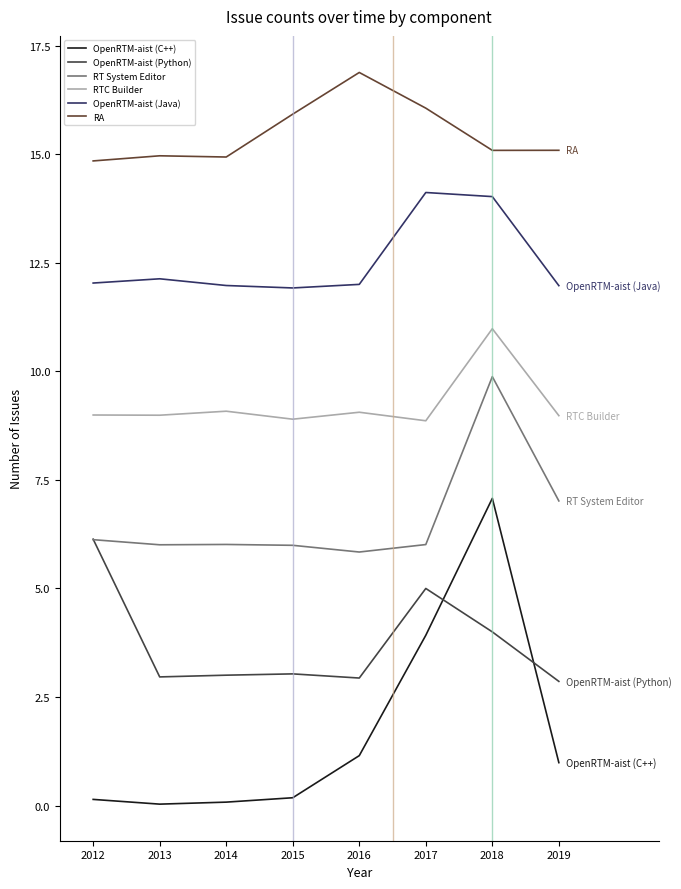

Reading left to right, what are all the values shown in this chart?

OpenRTM-aist (C++): 0.1	0.0	0.1	0.2	1.1	3.9	7.1	1.0
OpenRTM-aist (Python): 6.1	3.0	3.0	3.0	2.9	5.0	4.0	2.9
RT System Editor: 6.1	6.0	6.0	6.0	5.8	6.0	9.9	7.0
RTC Builder: 9.0	9.0	9.1	8.9	9.1	8.9	11.0	9.0
OpenRTM-aist (Java): 12.0	12.1	12.0	11.9	12.0	14.1	14.0	12.0
RA: 14.8	15.0	14.9	15.9	16.9	16.1	15.1	15.1